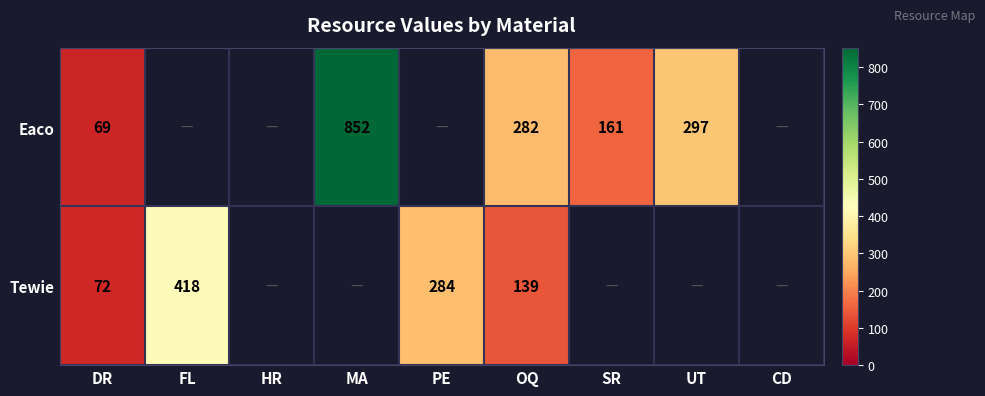

What is the total value across all series at DR?

141